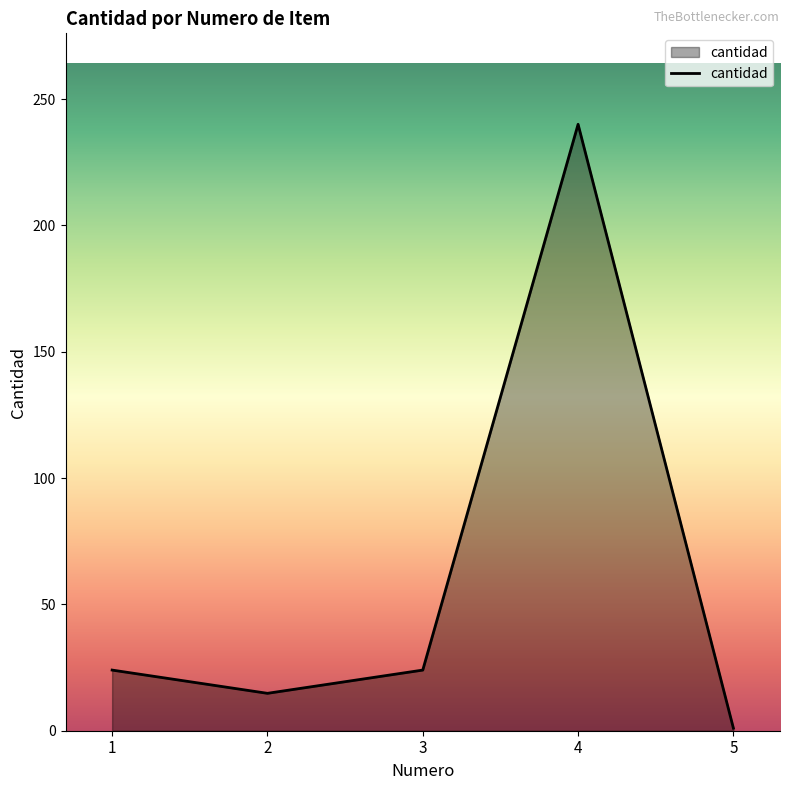

What is the difference between the second highest and minimum values?

23.0